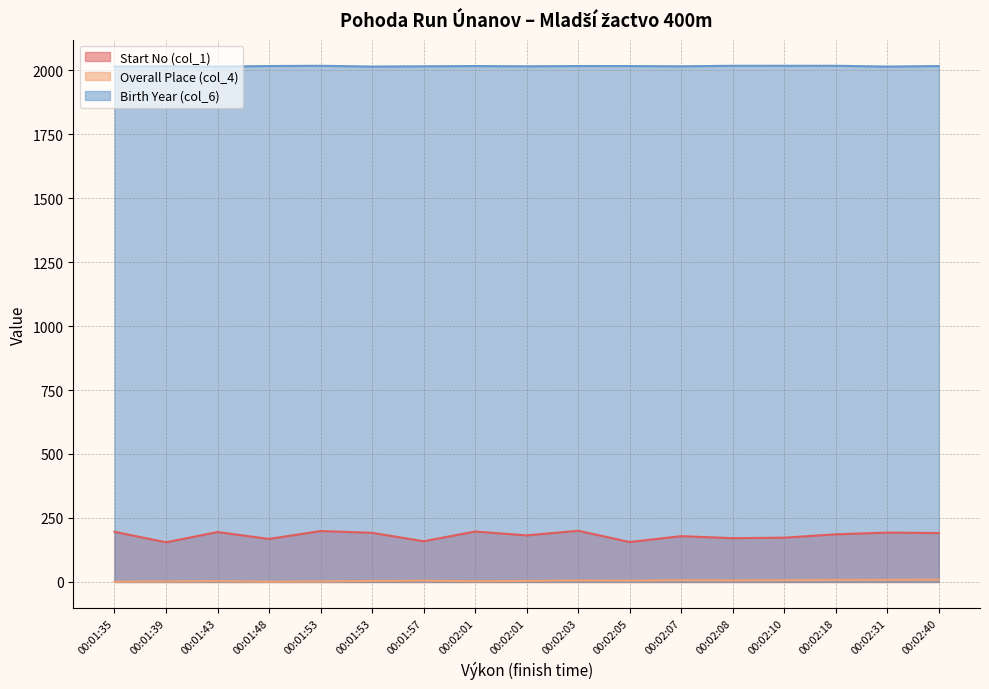

What is the maximum value shown in the chart?

2017